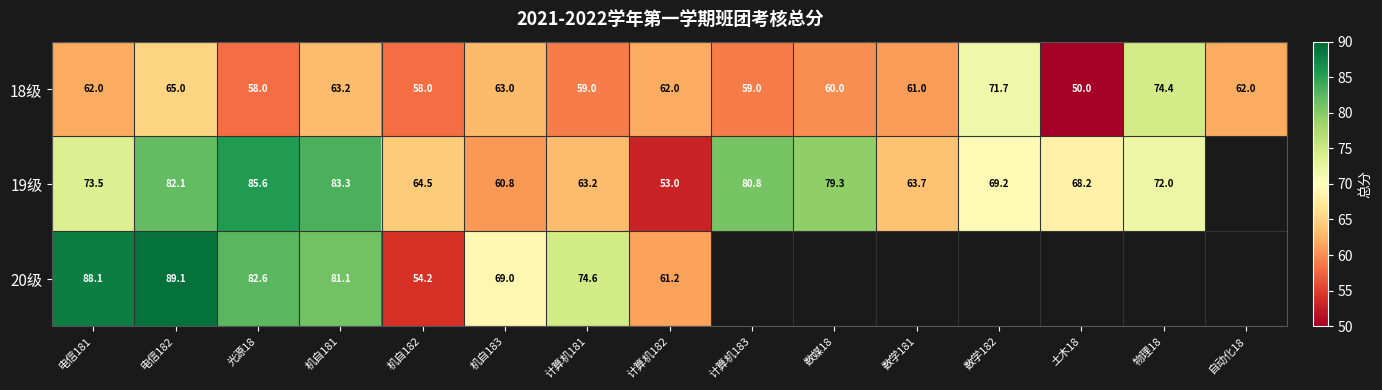

How many series are shown in this chart?

3